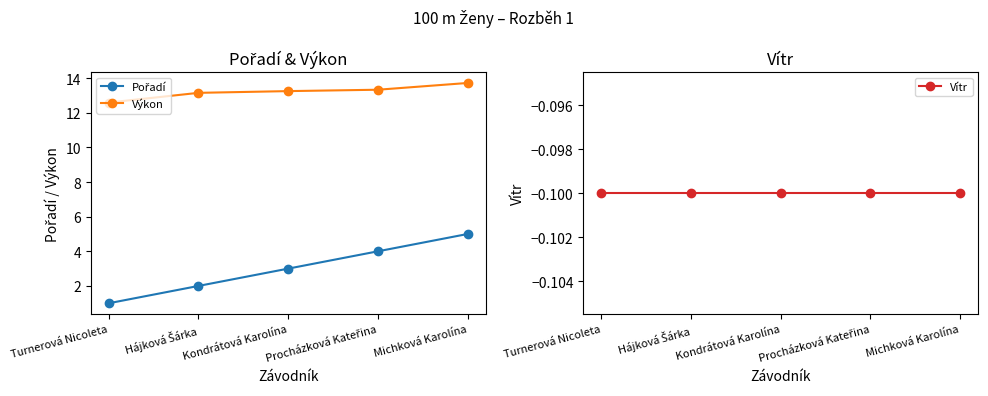

Is the value of Pořadí at Michková Karolína greater than the value of Vítr at Kondrátová Karolína?

Yes